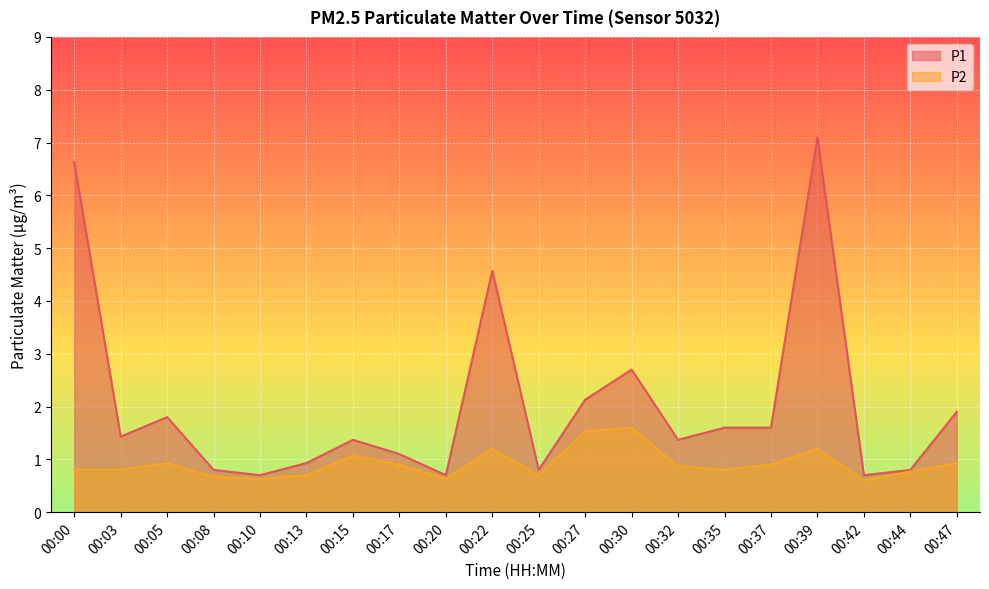

What is the sum of the P2 values at 00:35 and 00:08?

1.5